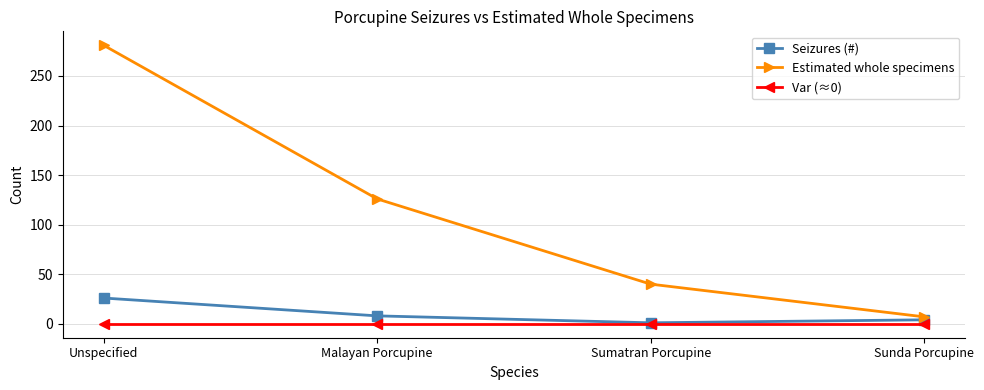

At how many categories does at least one series exceed 24?

3